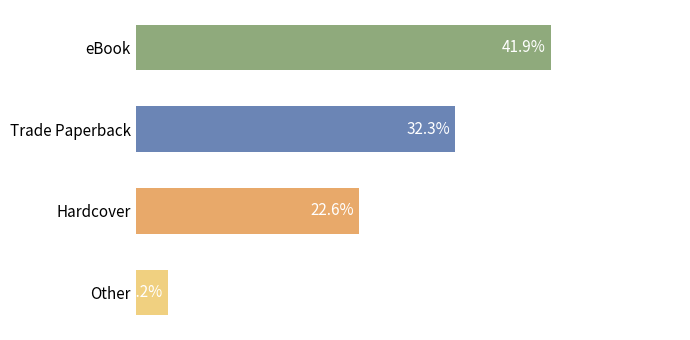

Are the bars horizontal?

Yes